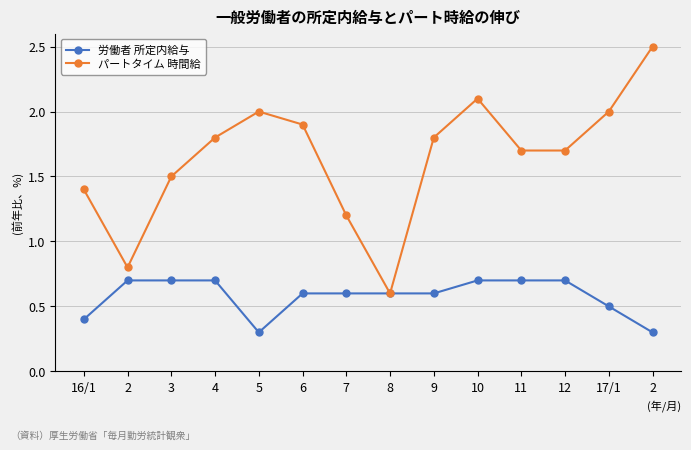

True or false: 労働者 所定内給与 has a value of 0.3 at 3.

False